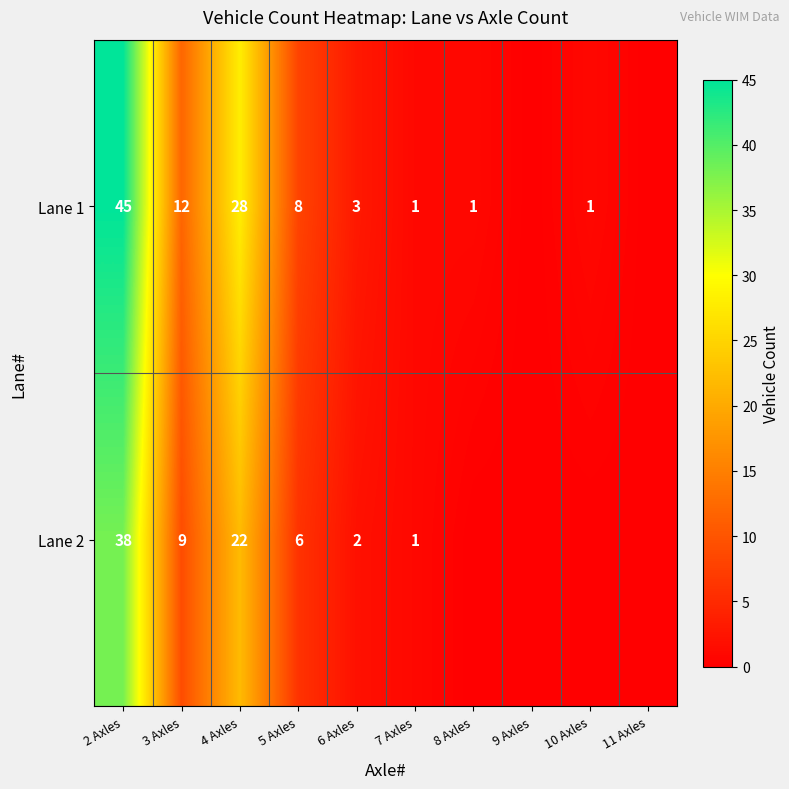

Count the number of categories in the chart.

10